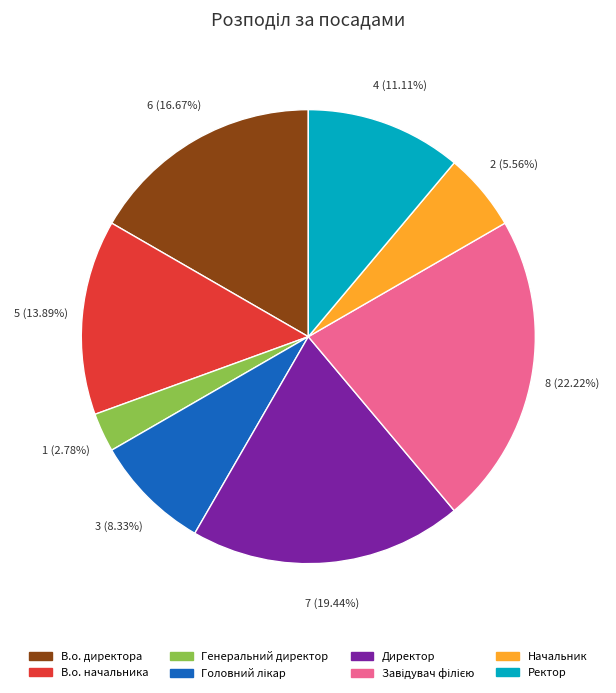

What is the total percentage of Ректор and Директор?

30.6%